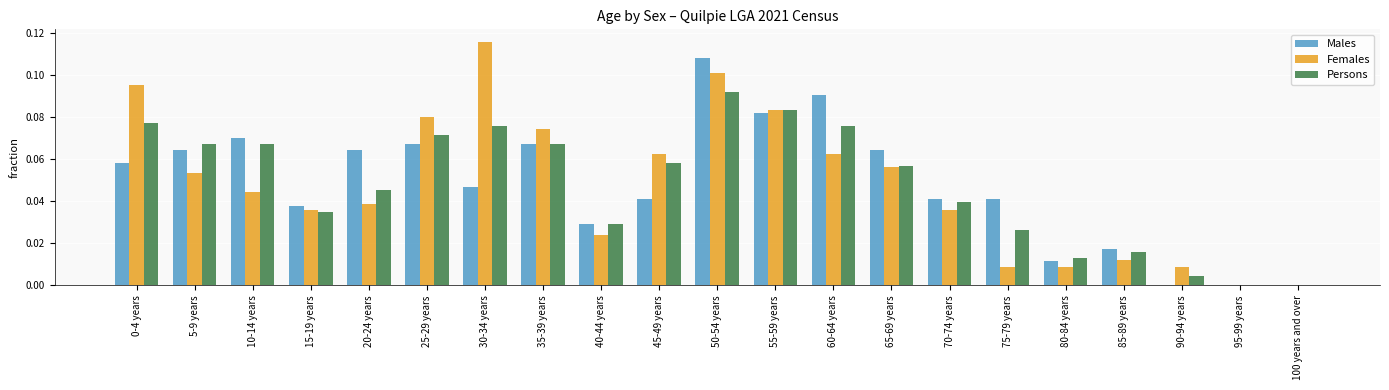

Which label corresponds to the largest value in the chart?

30-34 years